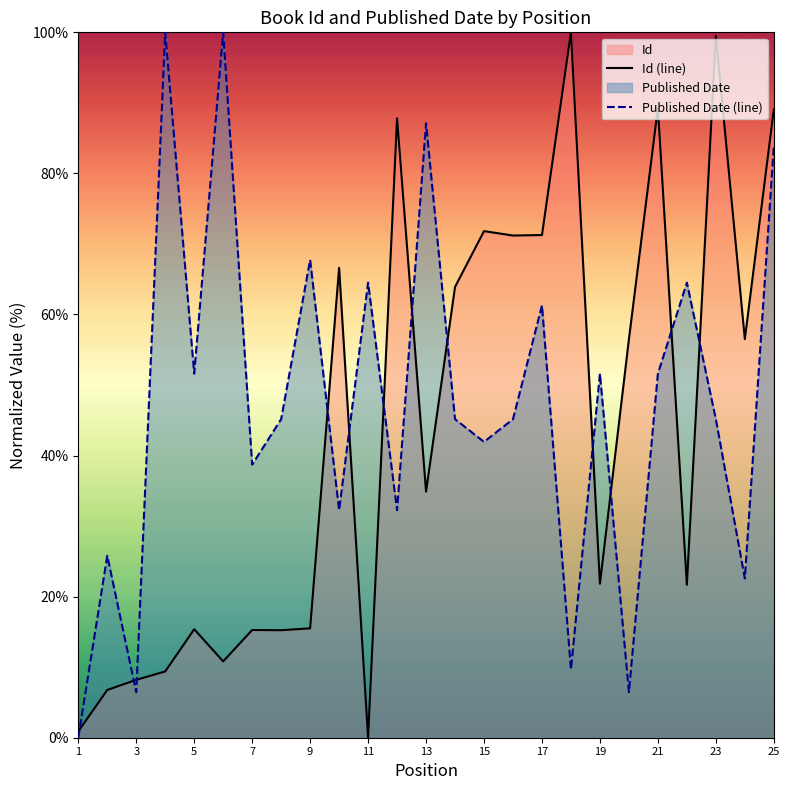

What is the greatest value displayed?

100.0